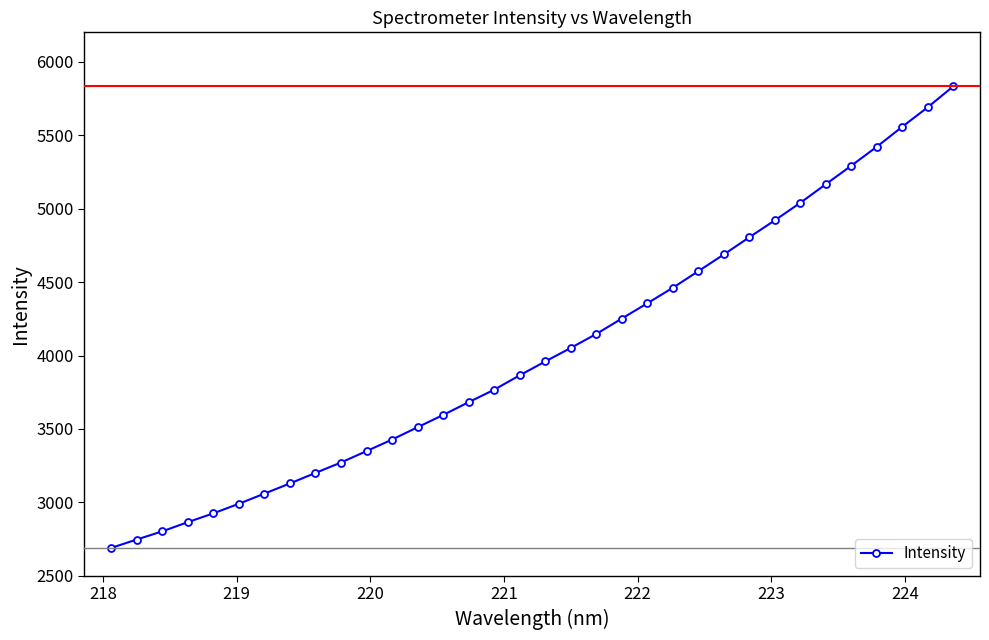

What is the greatest value displayed?

5832.5